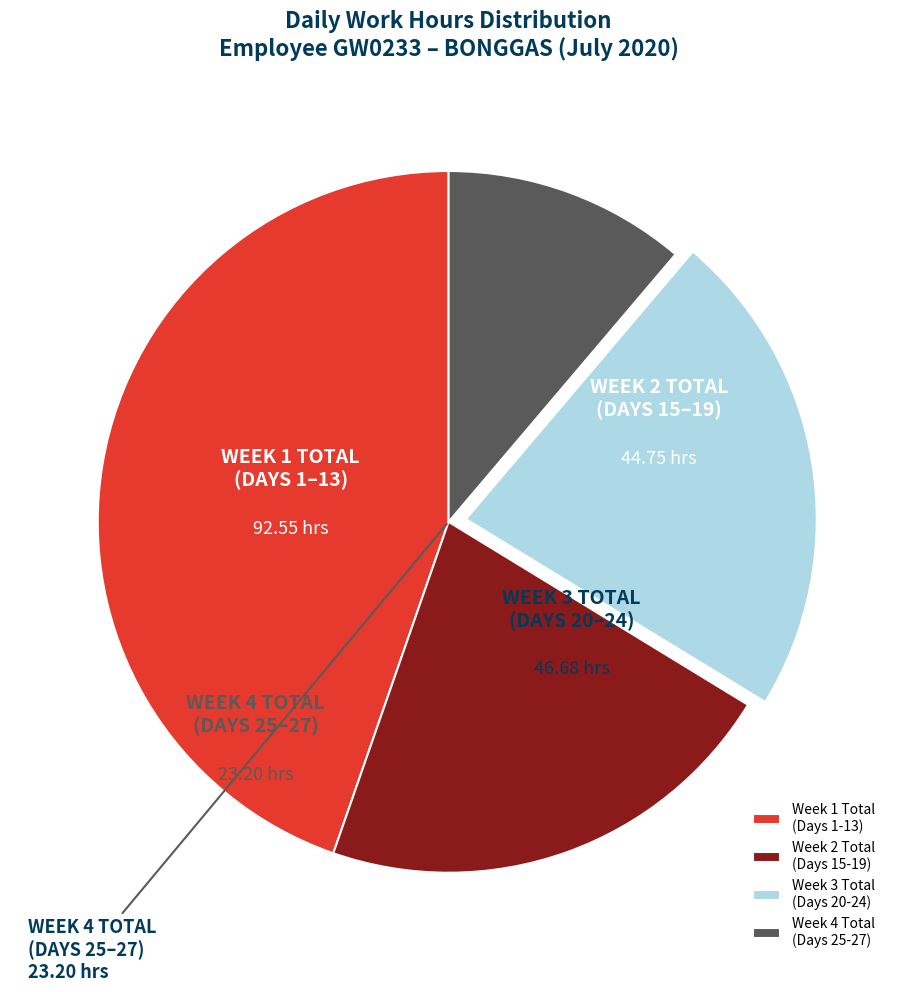

Which has a higher value, Week 4 Total (Days 25-27) or Week 3 Total (Days 20-24)?

Week 3 Total (Days 20-24)